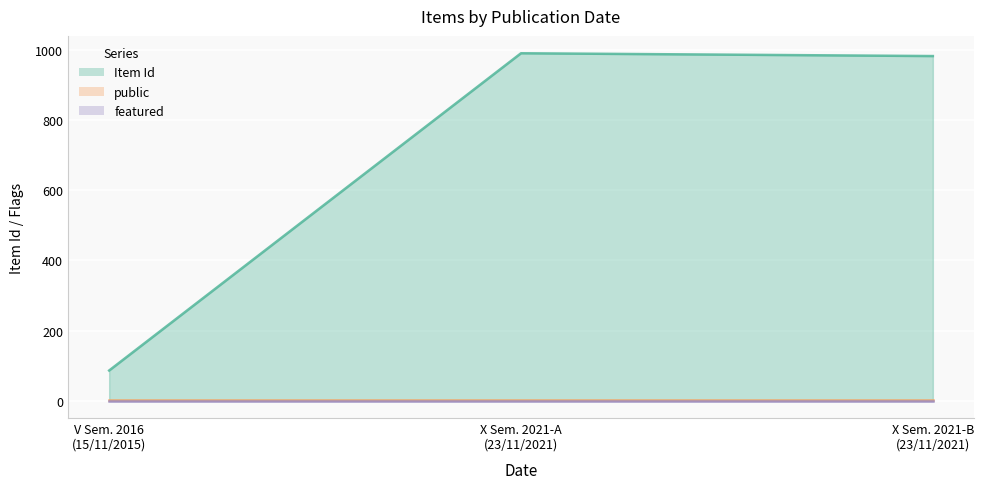

What is the average value of the Item Id series?

687